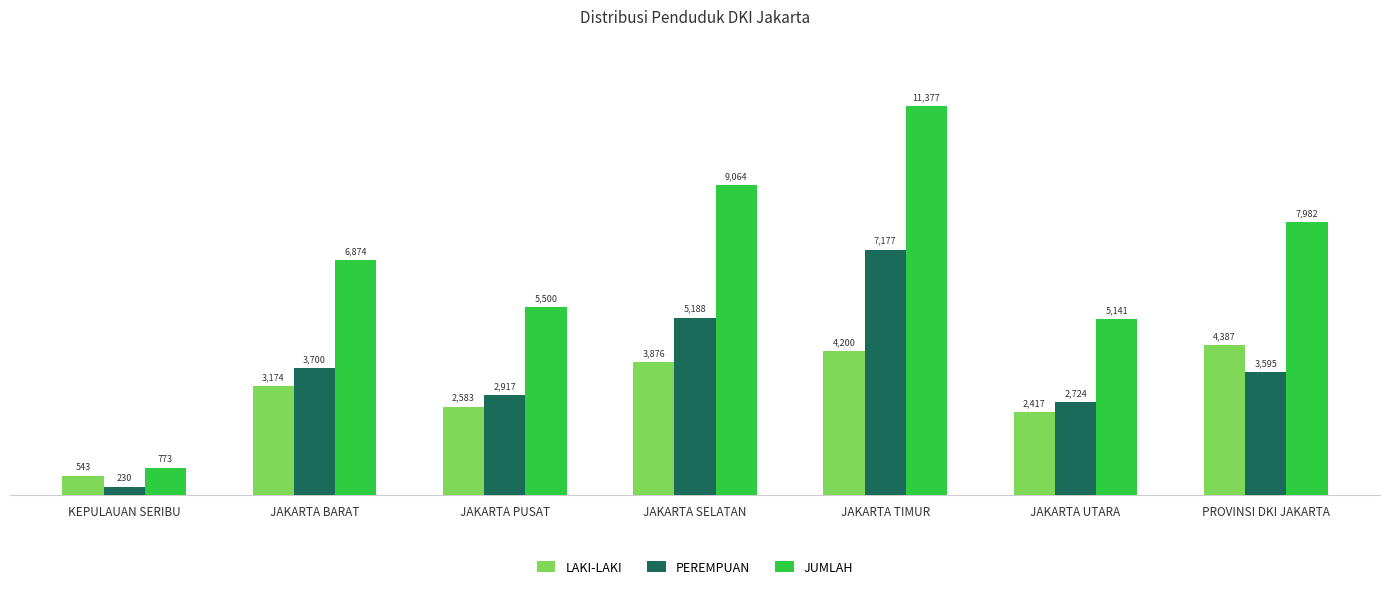

What is the spread (max minus min) of values at JAKARTA UTARA?

2724